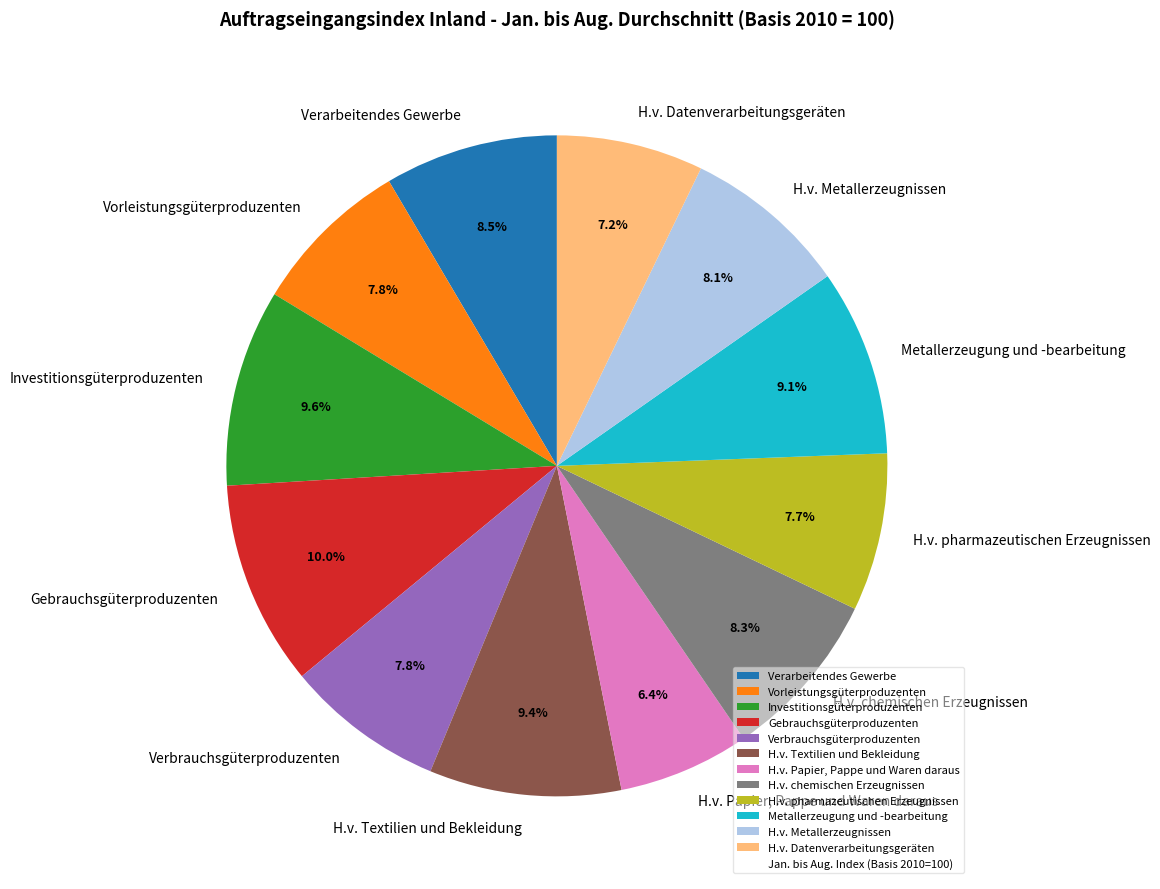

Approximately how many times larger is the value at Investitionsgüterproduzenten compared to Verbrauchsgüterproduzenten?

1.2